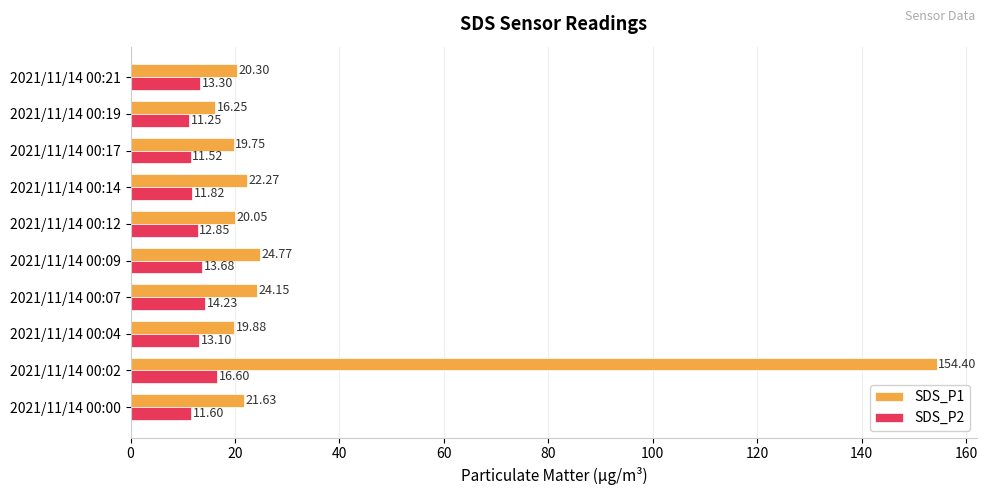

Rank the categories by SDS_P1 value from lowest to highest.

2021/11/14 00:19, 2021/11/14 00:17, 2021/11/14 00:04, 2021/11/14 00:12, 2021/11/14 00:21, 2021/11/14 00:00, 2021/11/14 00:14, 2021/11/14 00:07, 2021/11/14 00:09, 2021/11/14 00:02